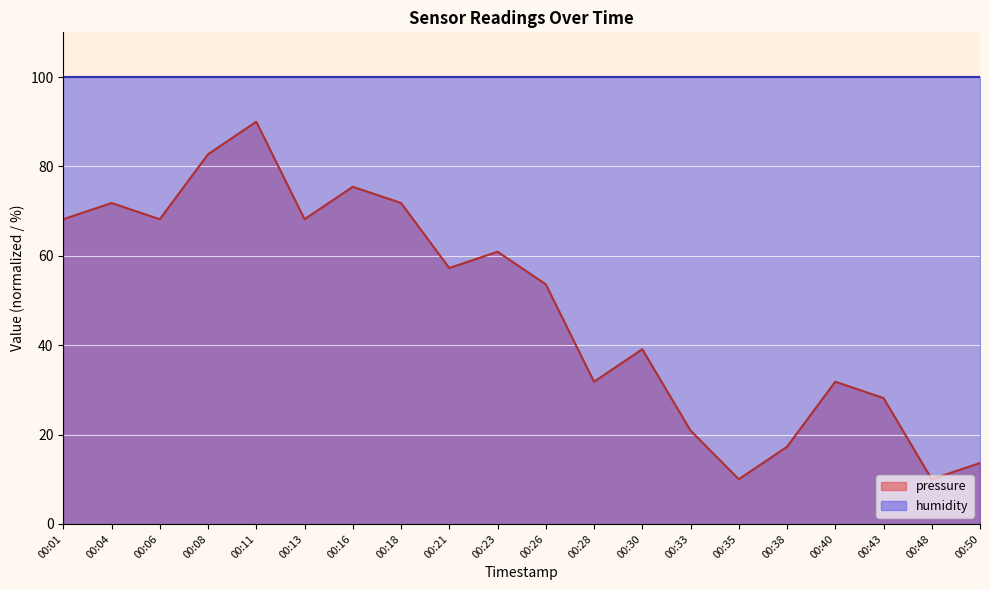

How many values exceed 57?

10